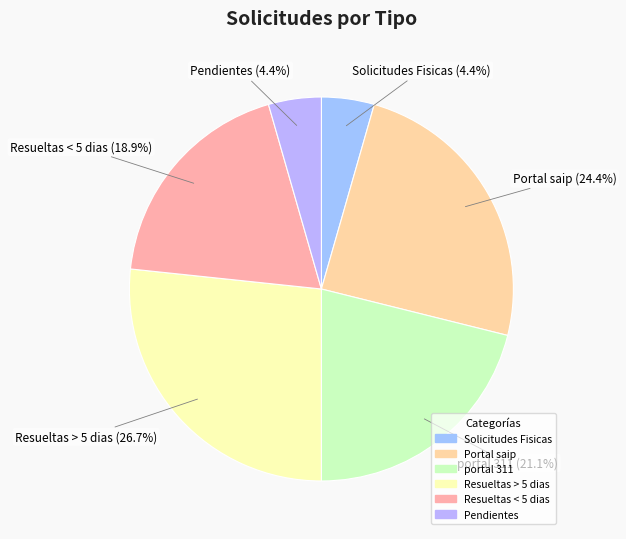

Which category has the biggest portion of the pie?

Resueltas > 5 dias